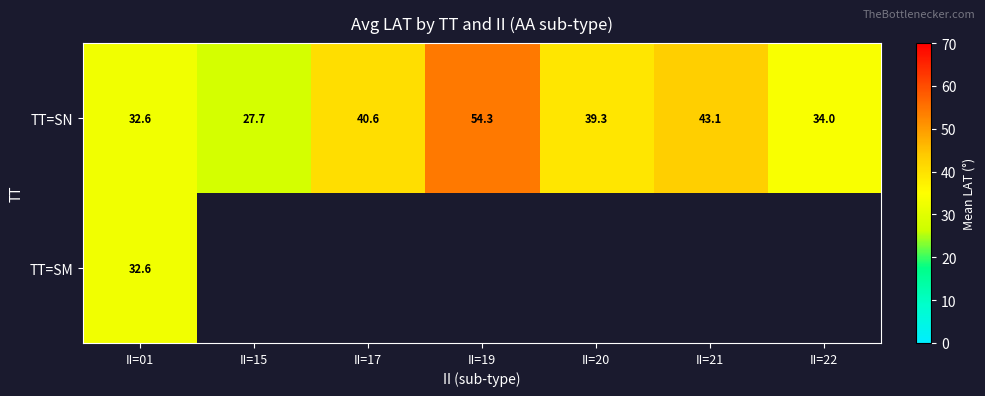

Is it true that TT=SM equals 32.6 at II=01?

True